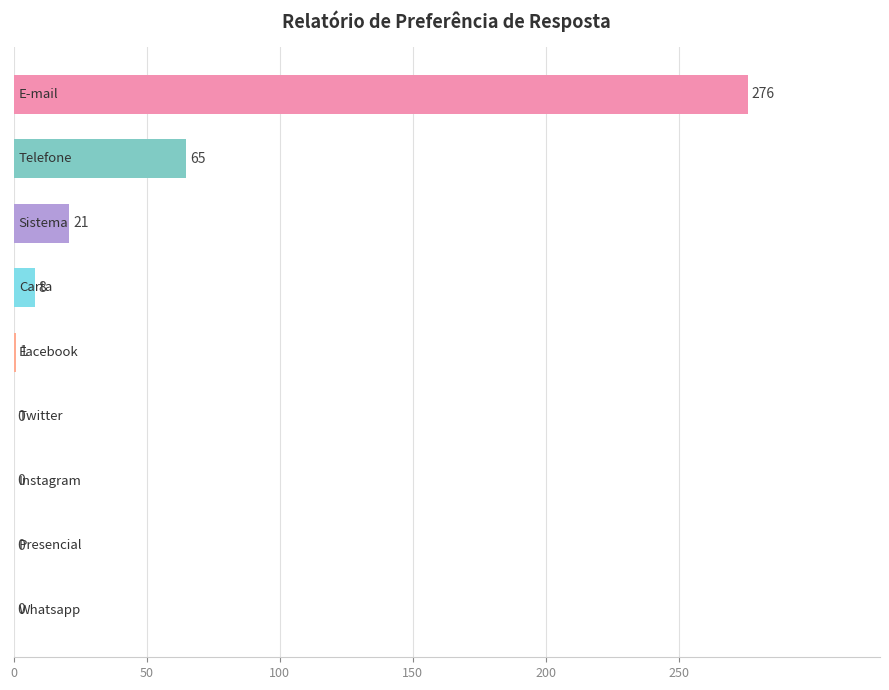

What is the sum of all values?

371